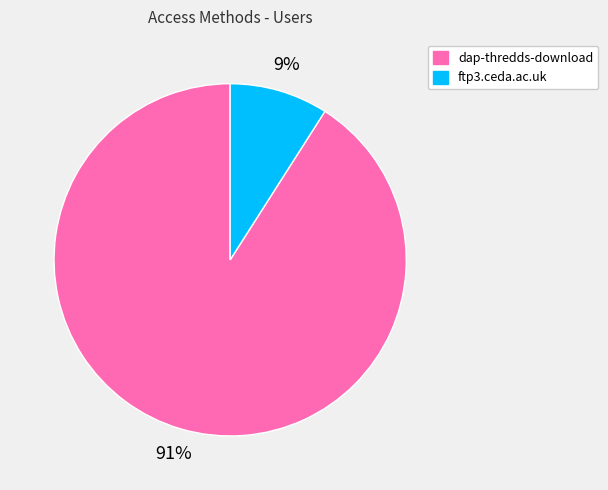

To the nearest percent, what is the combined percentage of ftp3.ceda.ac.uk and dap-thredds-download?

100%